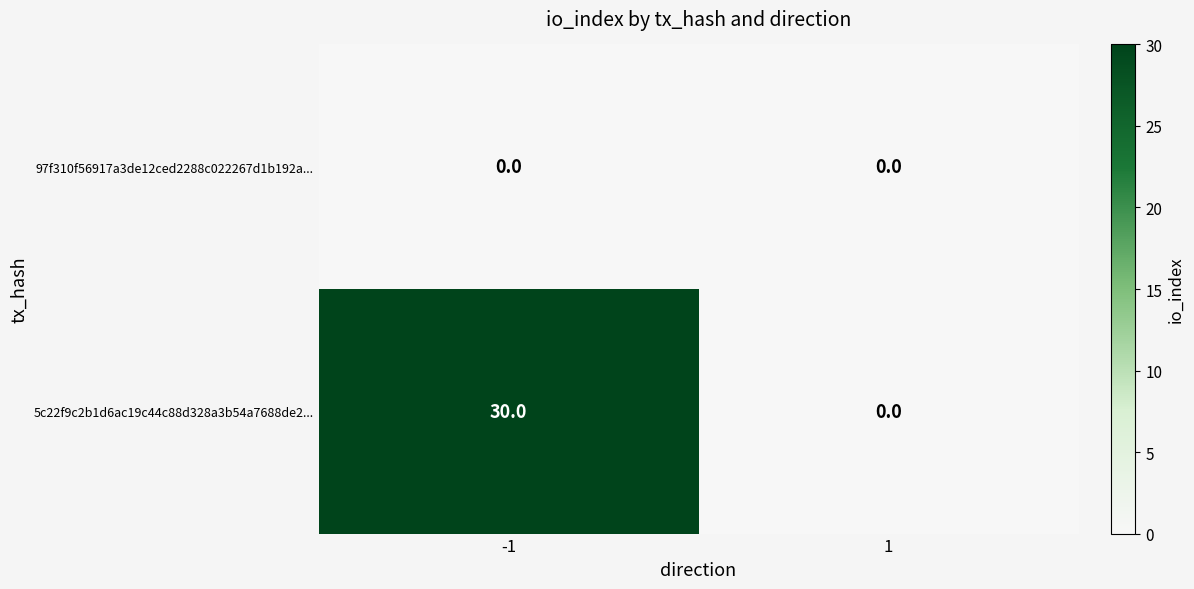

Between -1 and 1, which series saw the biggest shift?

5c22f9c2b1d6ac19c44c88d328a3b54a7688de2...